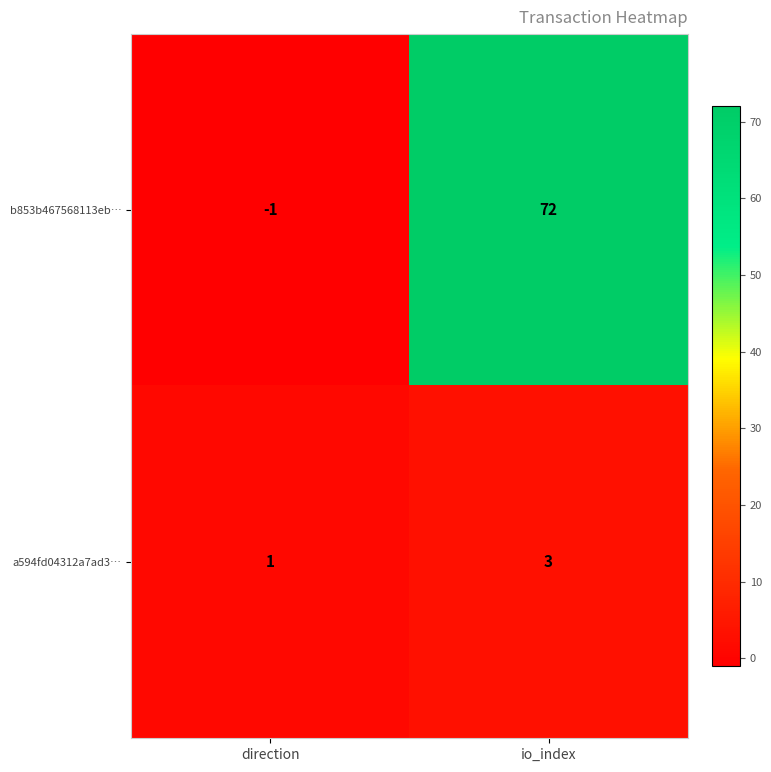

Rank the series at direction from lowest to highest value.

b853b467568113eb…, a594fd04312a7ad3…